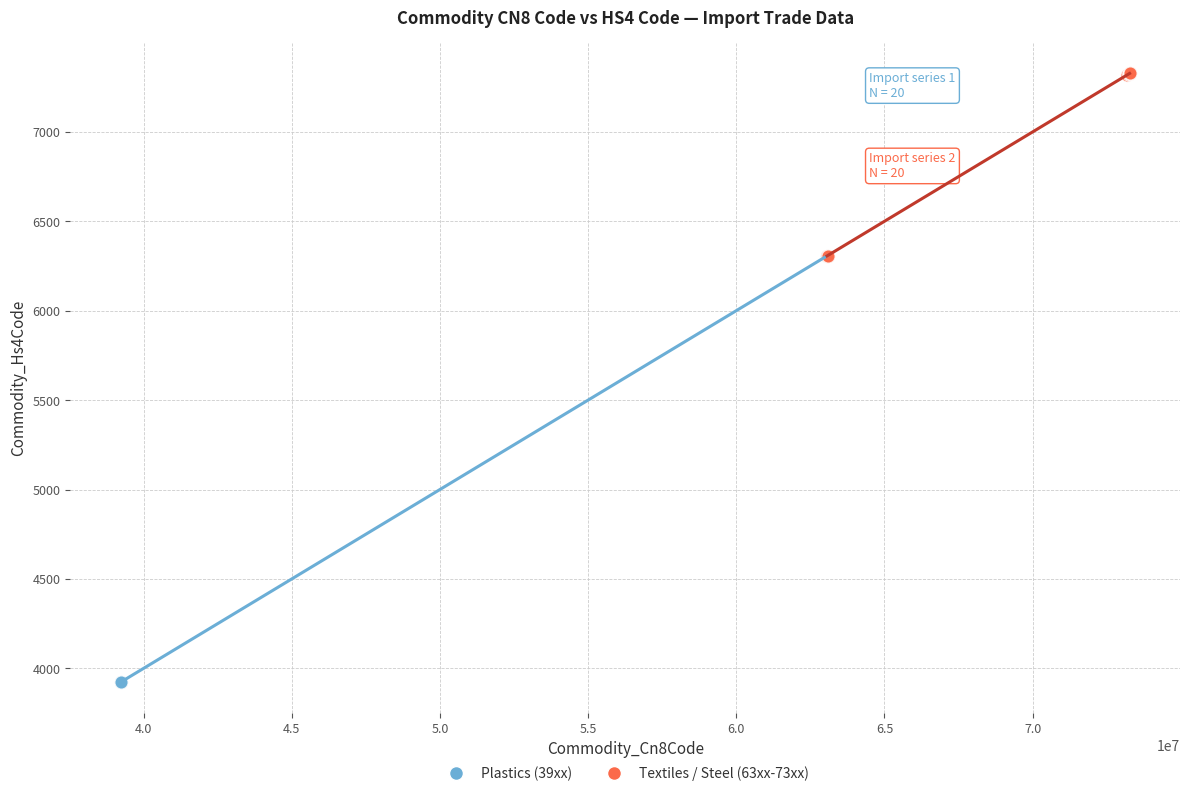

Which series has the widest spread of Y values?

Plastics (39xx)